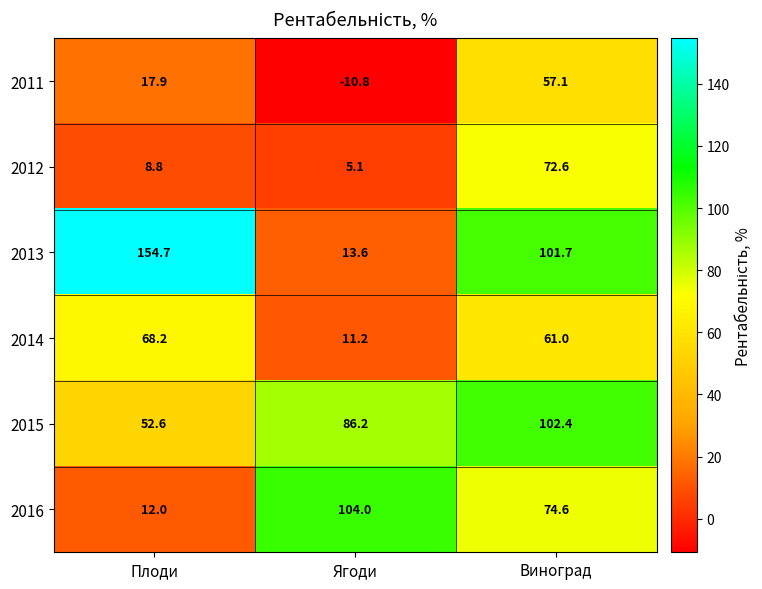

The value of 2013 at Ягоди is 13.6. True or false?

True